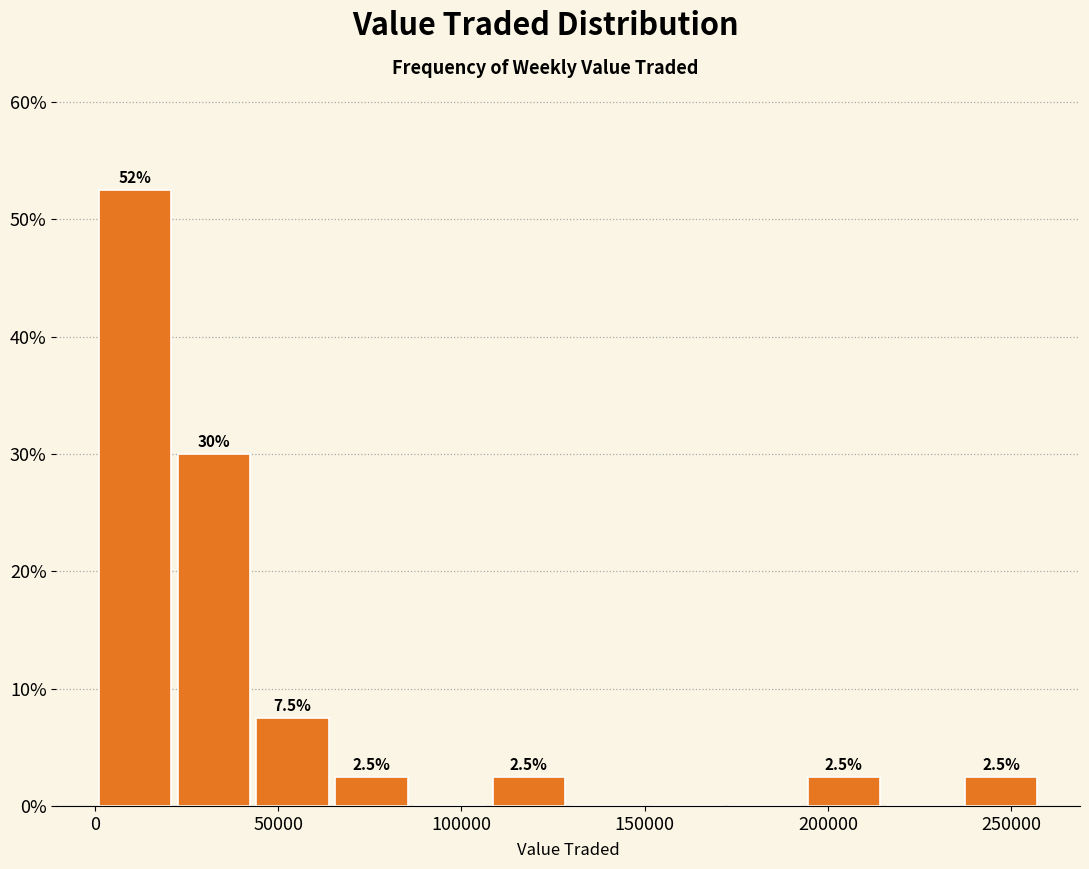

Over which range of the x-axis is the bar tallest?

0 to 20000